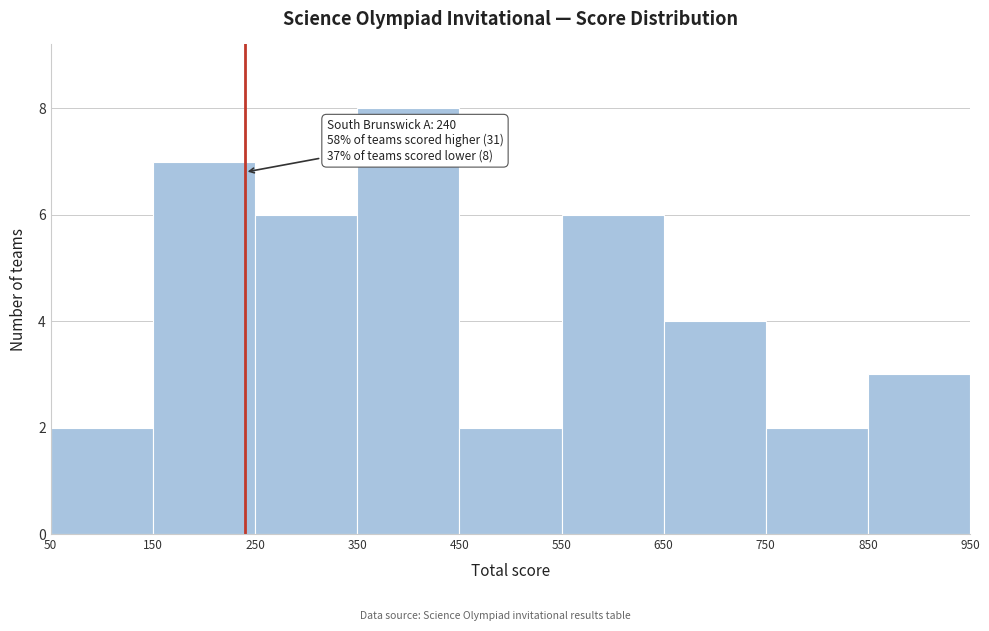

Which range on the x-axis has the tallest bar?

350 to 450